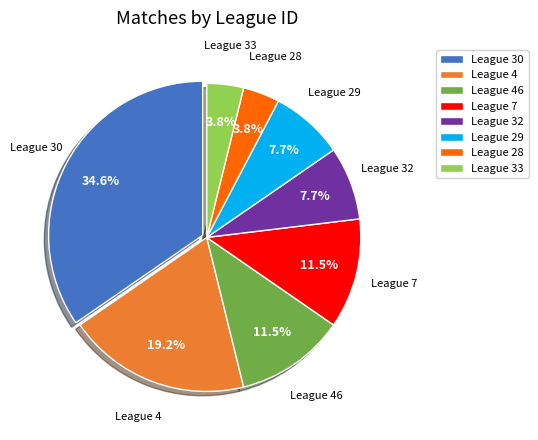

Which has a higher value, League 29 or League 7?

League 7